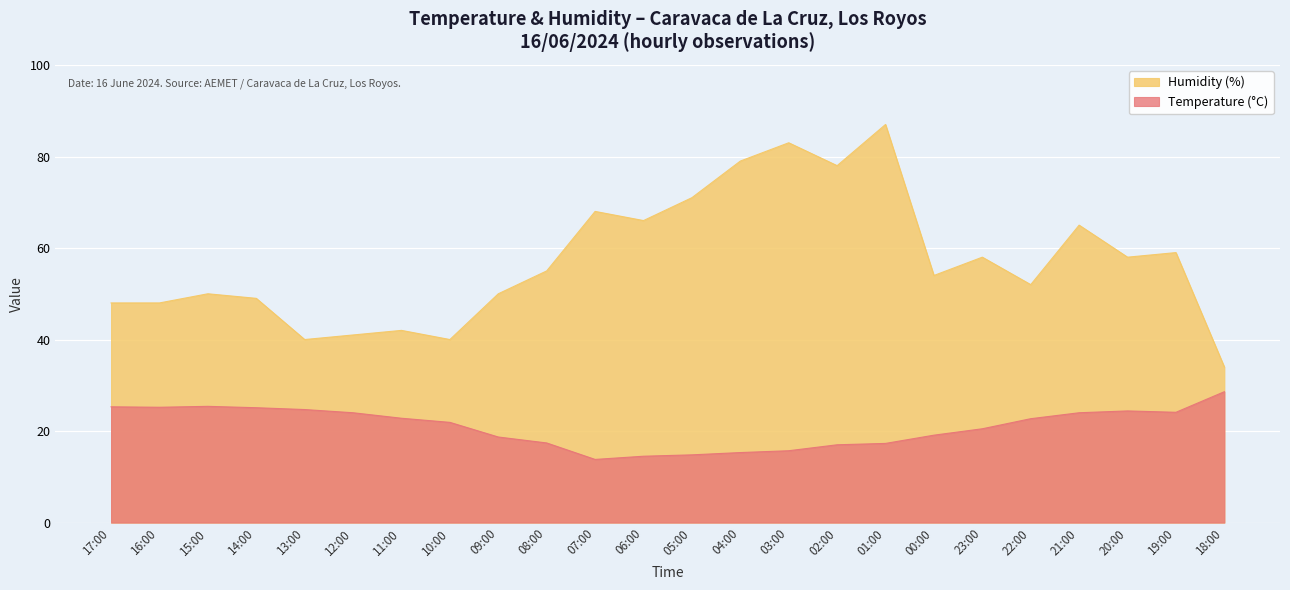

What is the label of the 23rd point from the right?

16:00